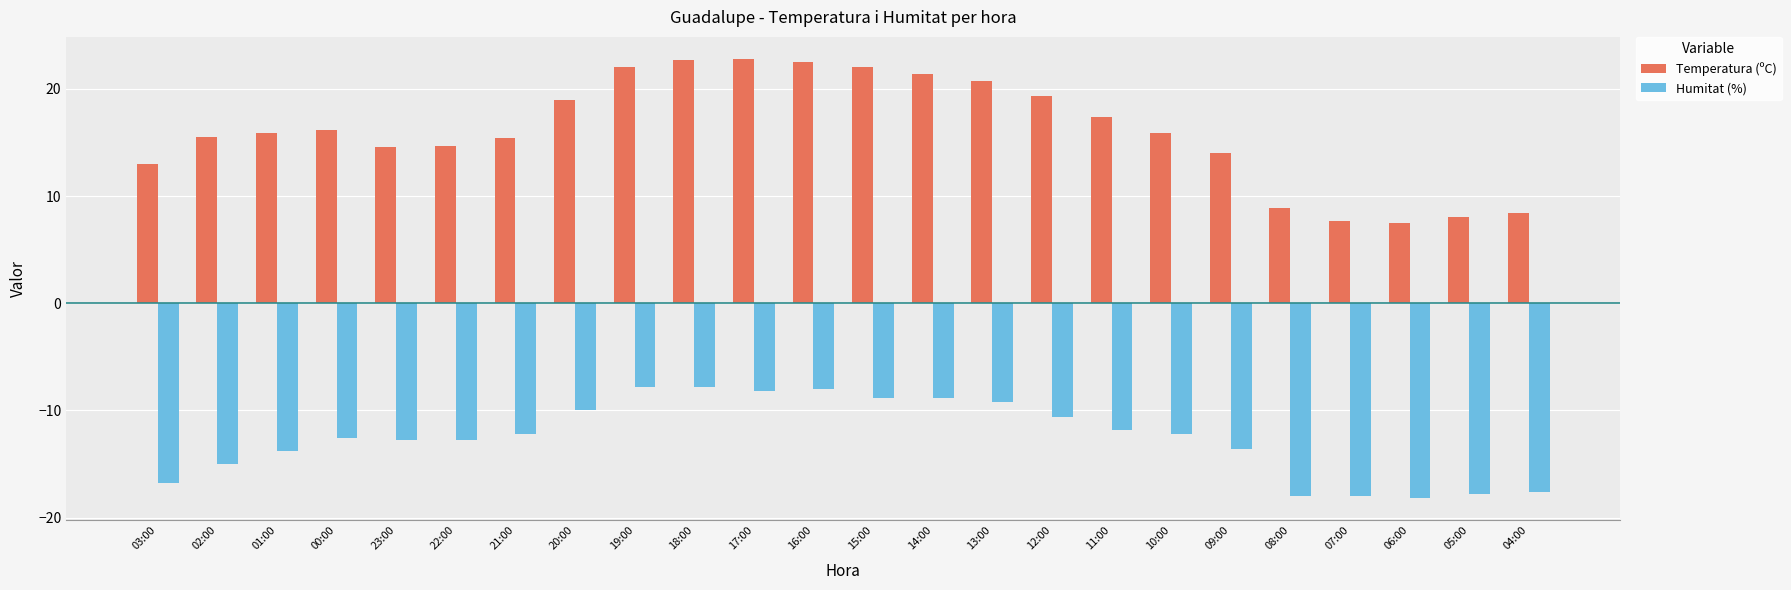

Which series has the largest range (max minus min)?

Temperatura (ºC)